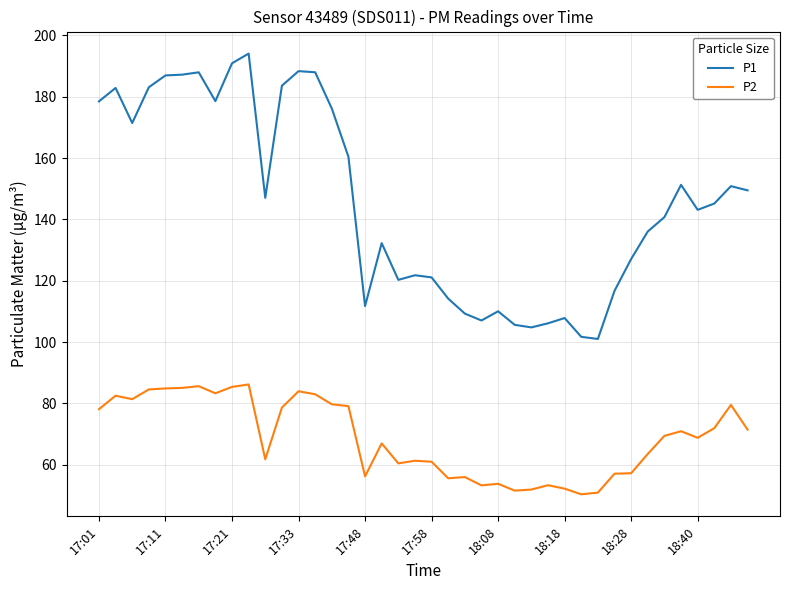

Rank the series by their average value, from highest to lowest.

P1, P2